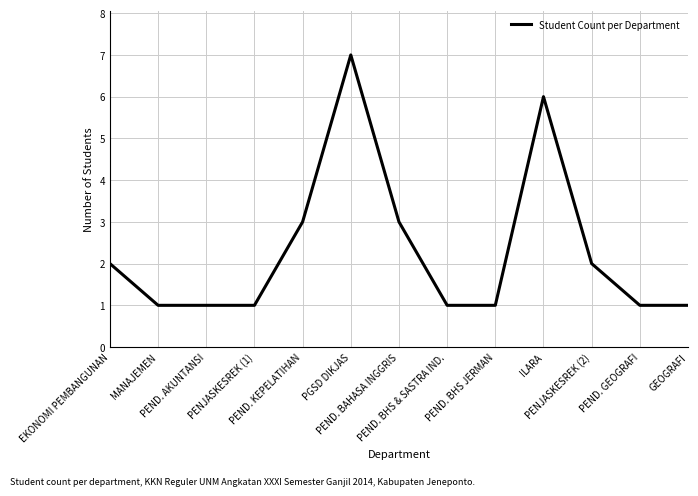

Which has a higher value, PENJASKESREK (2) or PEND. BAHASA INGGRIS?

PEND. BAHASA INGGRIS